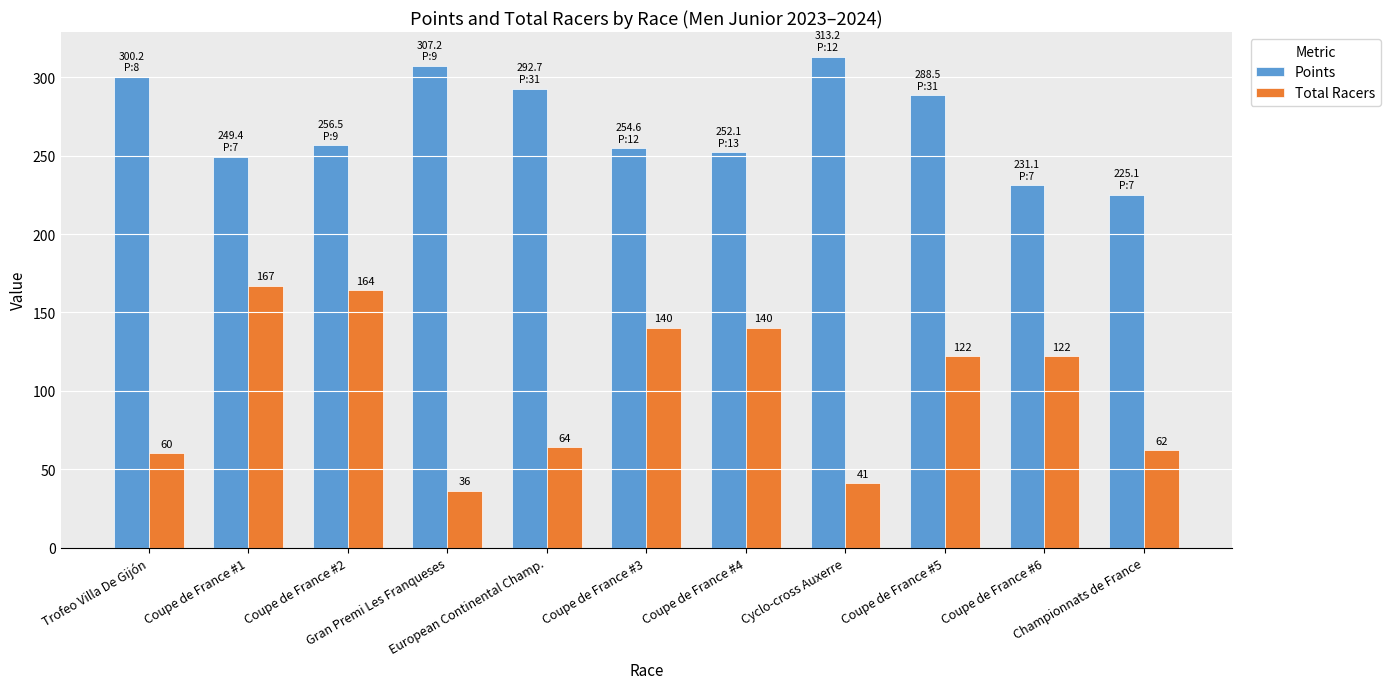

What is the difference between the maximum and second lowest values in the Total Racers series?

126.0